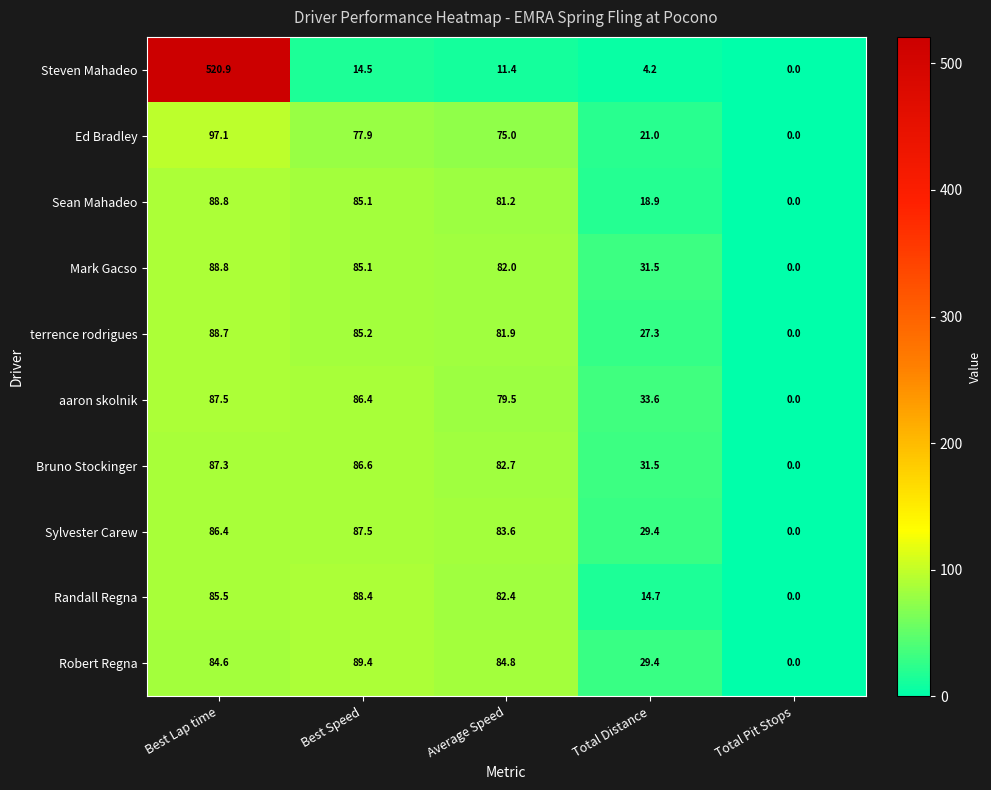

Where is Randall Regna nearest to the value 44?

Total Distance